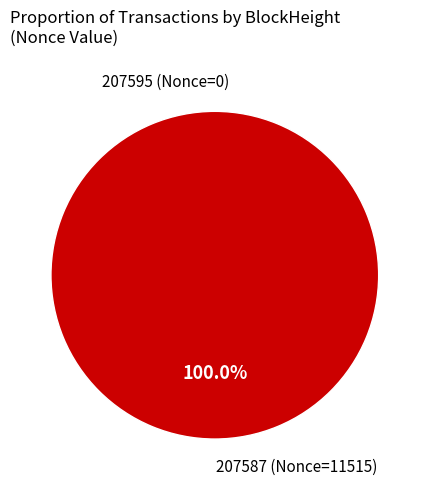

What is the smallest slice in the pie chart?

207595